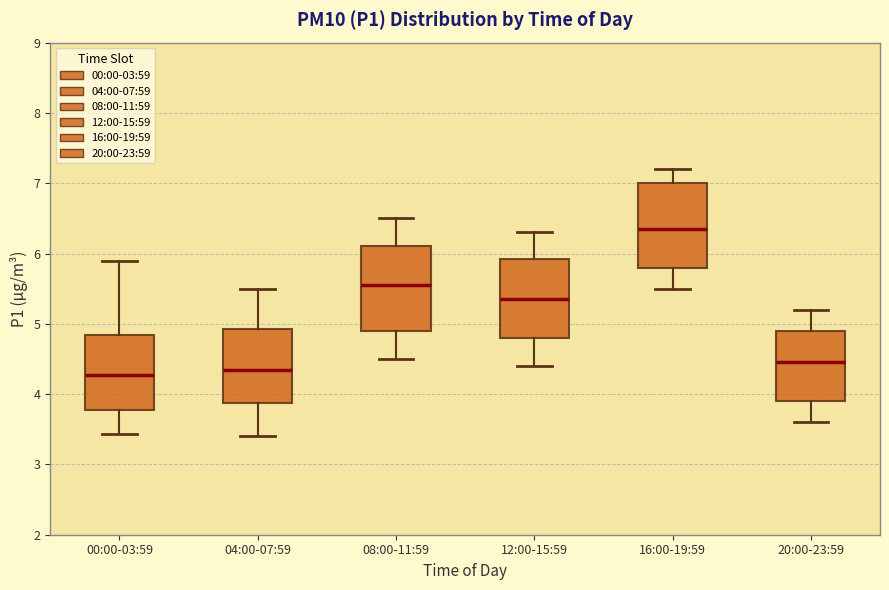

Where does the upper whisker of the box for 04:00-07:59 end on the y-axis? The values are not printed on the chart, so give them approximately, as read against the axis.

5.5